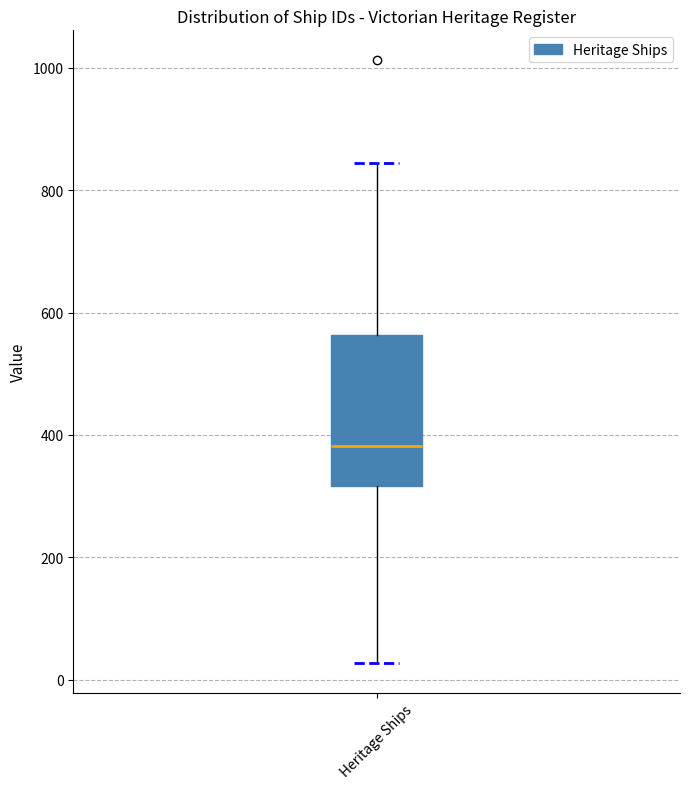

Read this box plot against the y-axis: the position of the median line, the range covered by the box, and the ends of both whiskers. The values are not printed on the chart, so give them approximately, as read against the axis.

median 380, box 320 to 560, whiskers 20 to 840